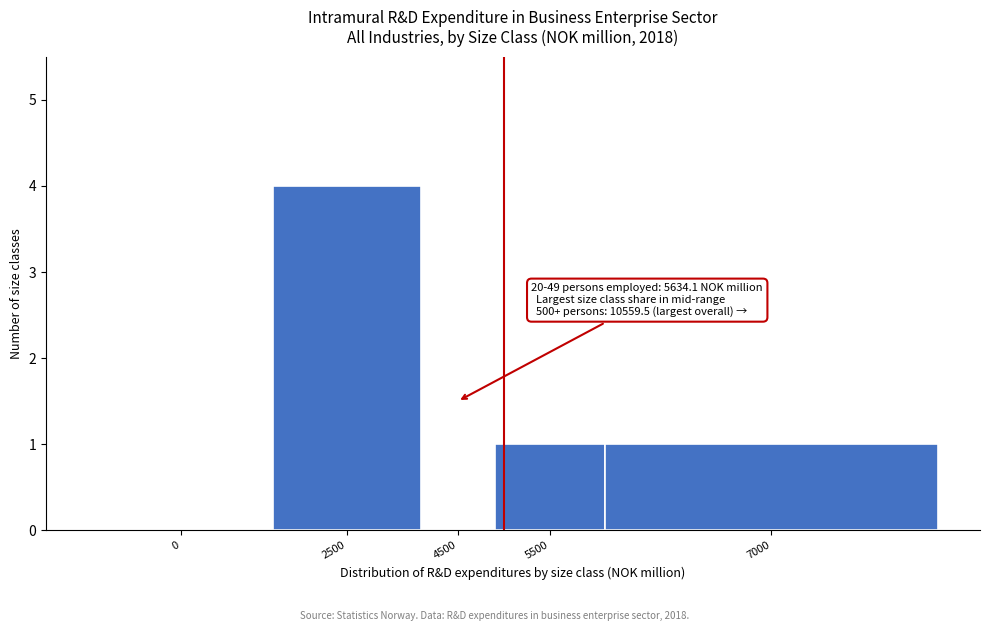

Reading left to right, extract all data points from this chart.

0=0	2500=4	4500=0	5500=1	7000=1